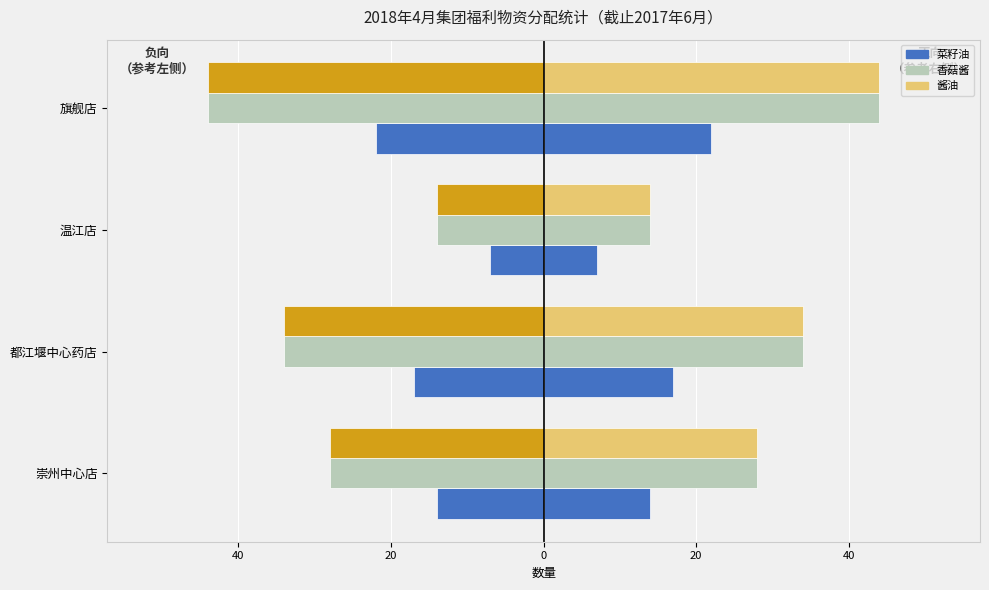

Count the 香菇酱 values in the range 28 to 44.

3